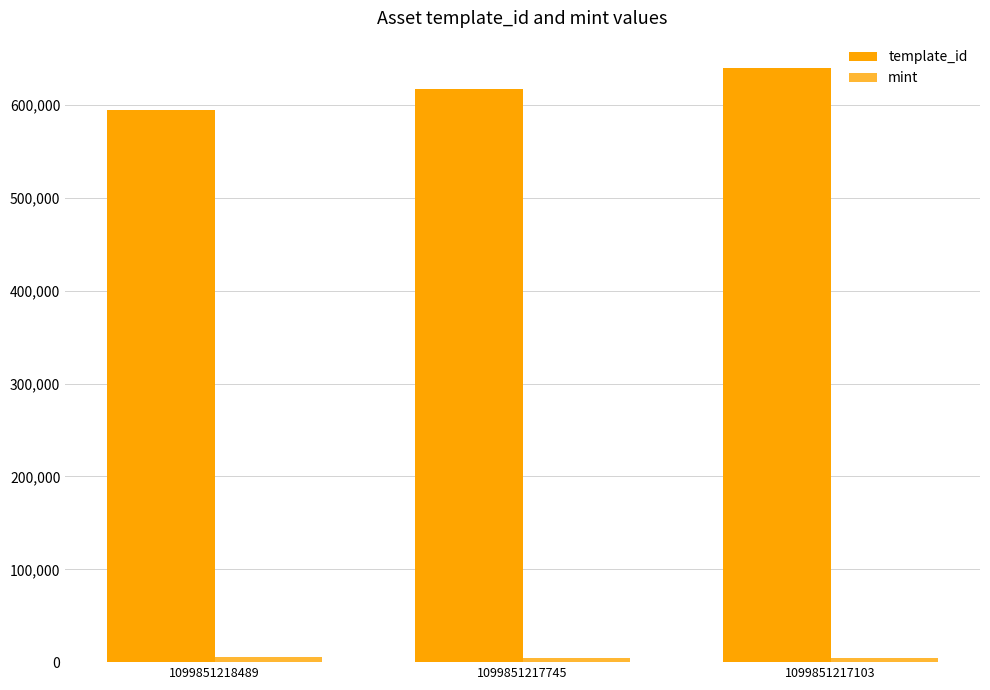

How many bars are there in total?

6